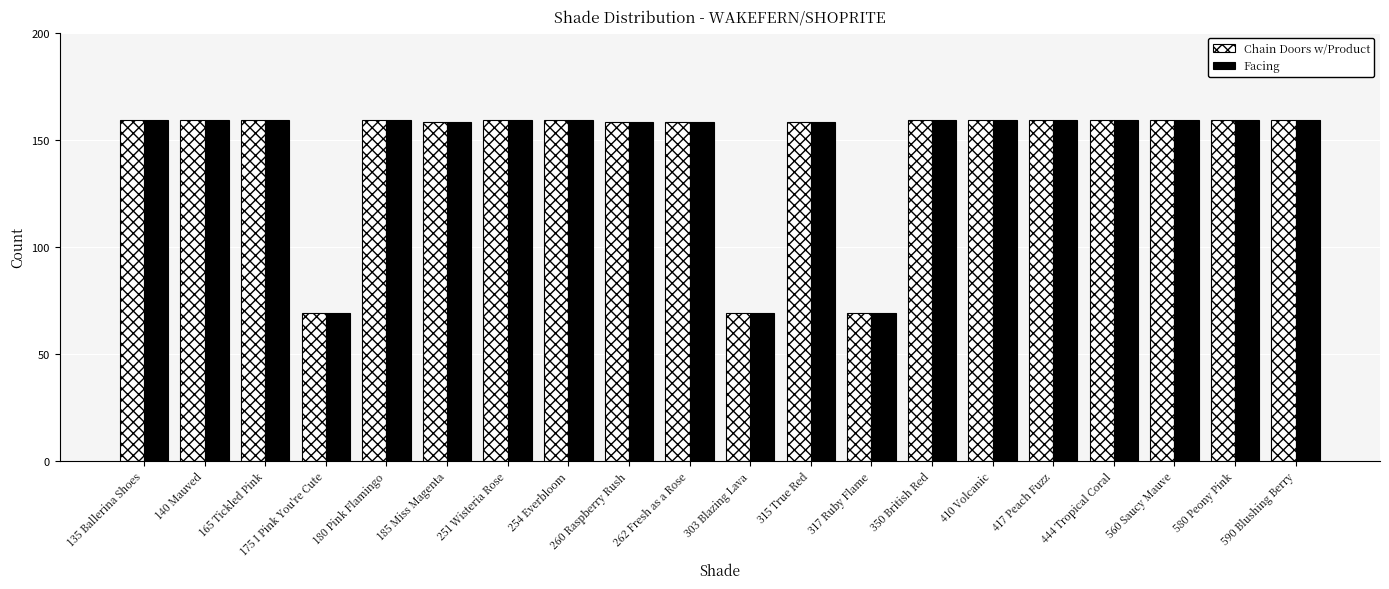

What is the average value of the Chain Doors w/Product series?

145